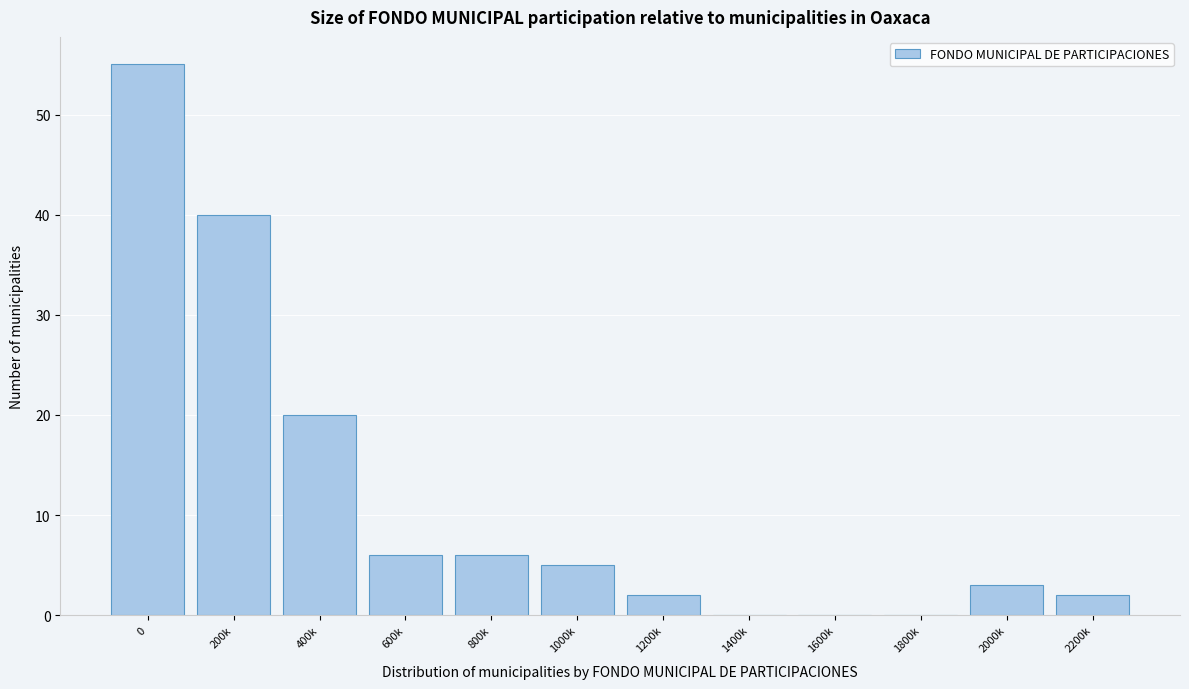

Reading left to right, transcribe all the data shown in this chart.

0=55	200k=40	400k=20	600k=6	800k=6	1000k=5	1200k=2	1400k=0	1600k=0	1800k=0	2000k=3	2200k=2